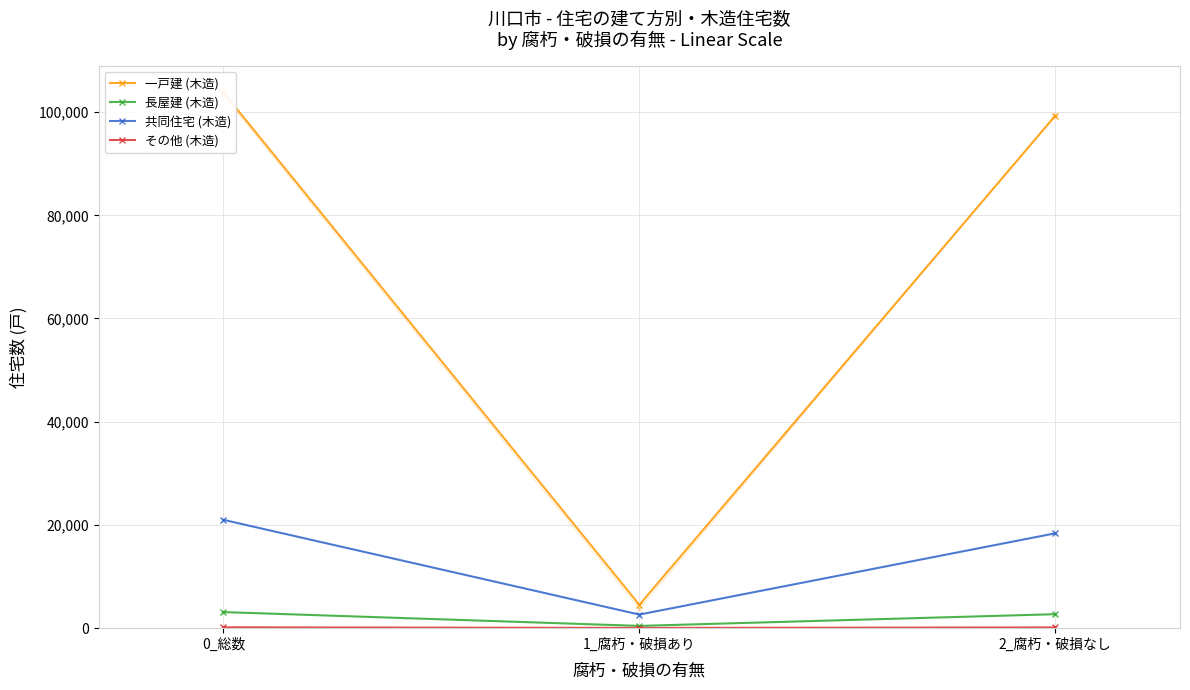

The value of 長屋建 (木造) at 1_腐朽・破損あり is 629. True or false?

False